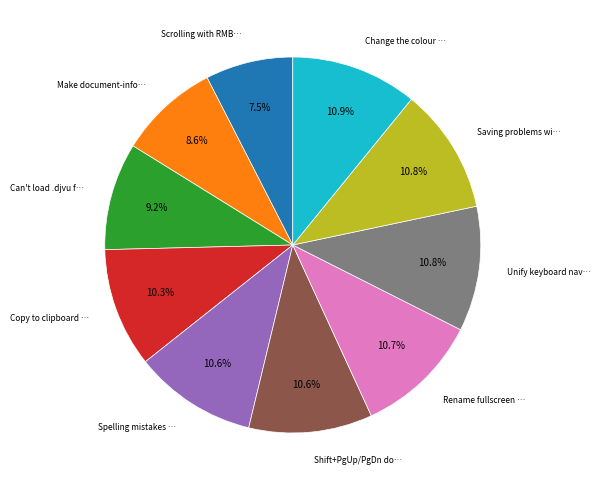

Count the number of slices in the pie.

10